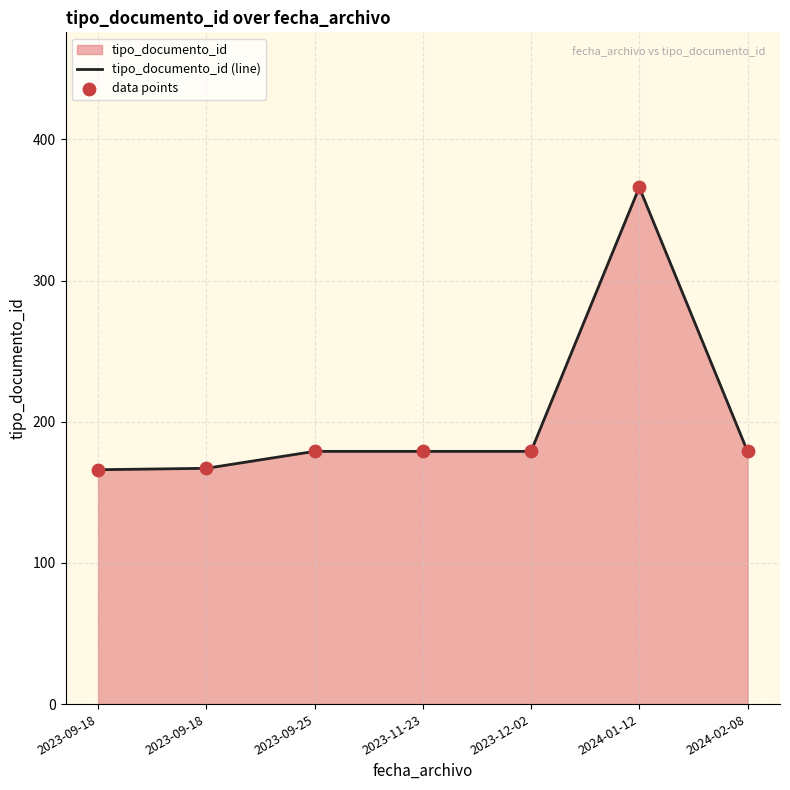

At how many categories does at least one series exceed 314?

1